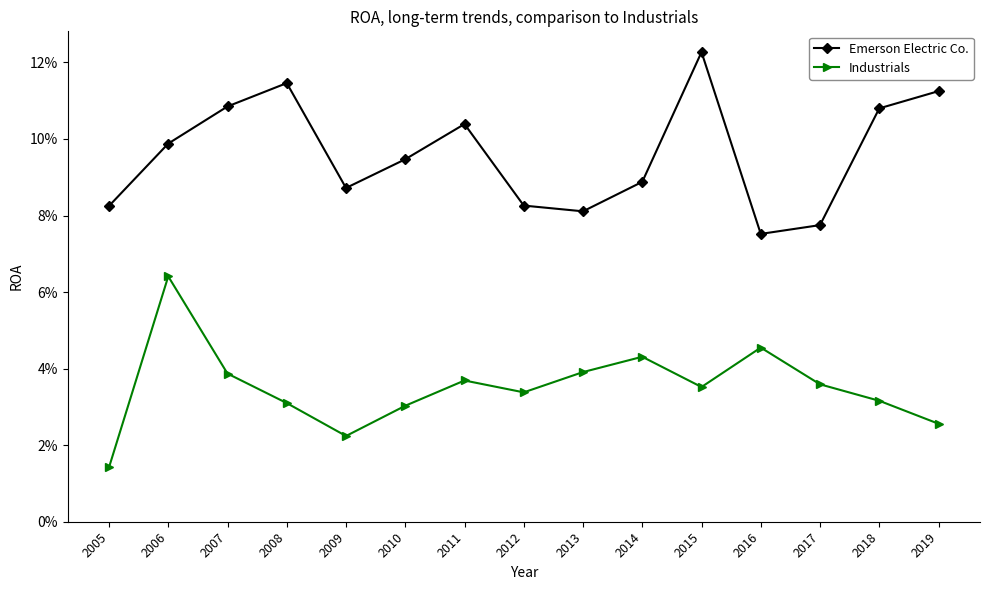

True or false: Industrials and Emerson Electric Co. cross at least once.

False